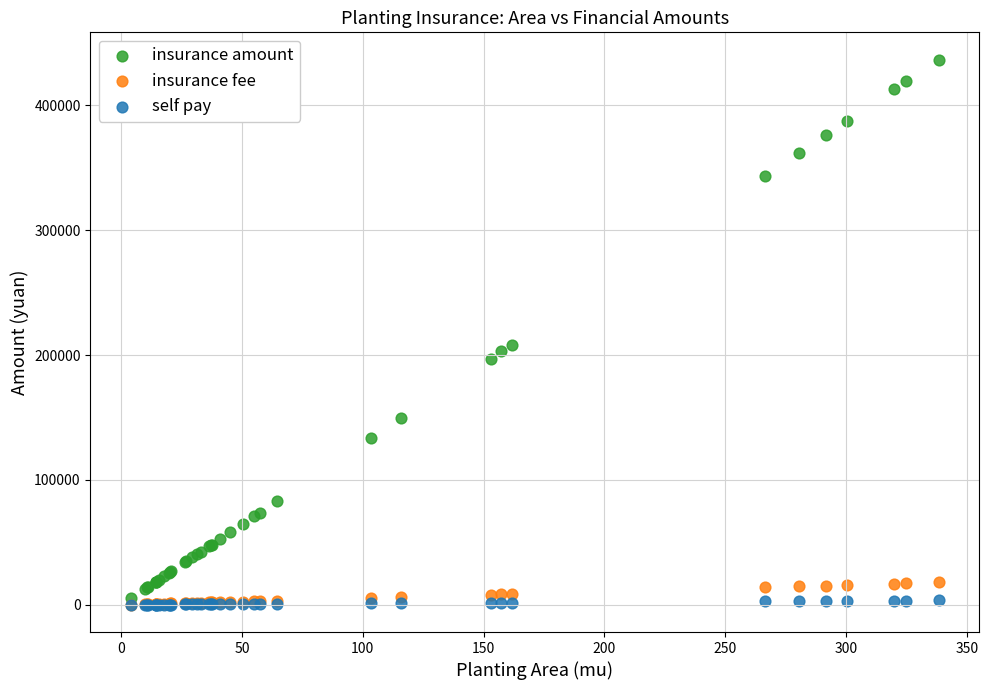

In the insurance amount series, what Y value is closest to 220925?

208464.0